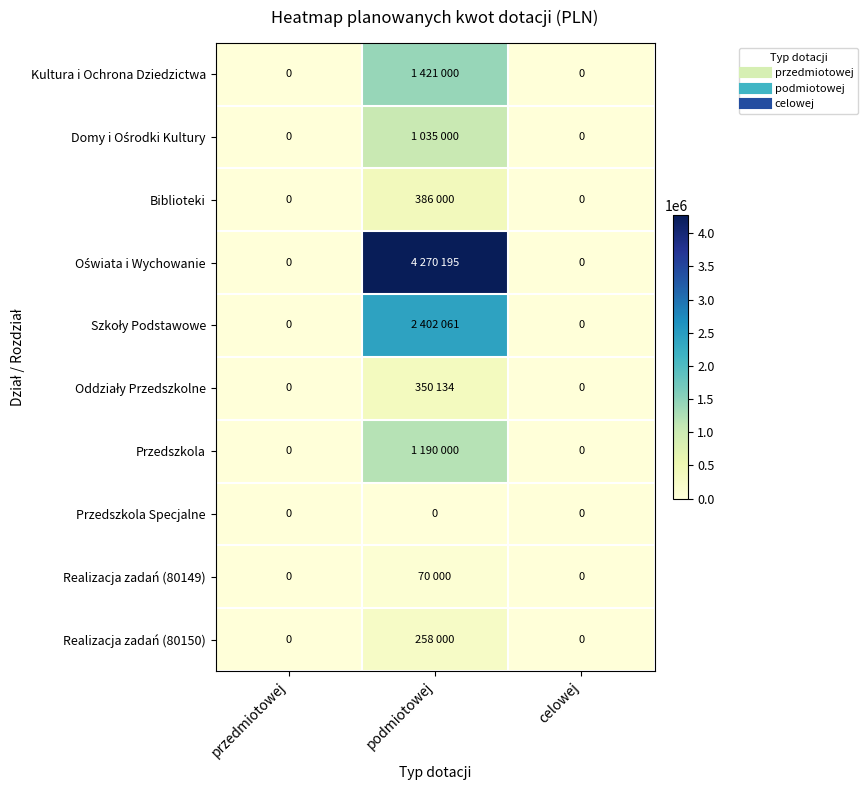

At how many categories does at least one series exceed 3959904?

1